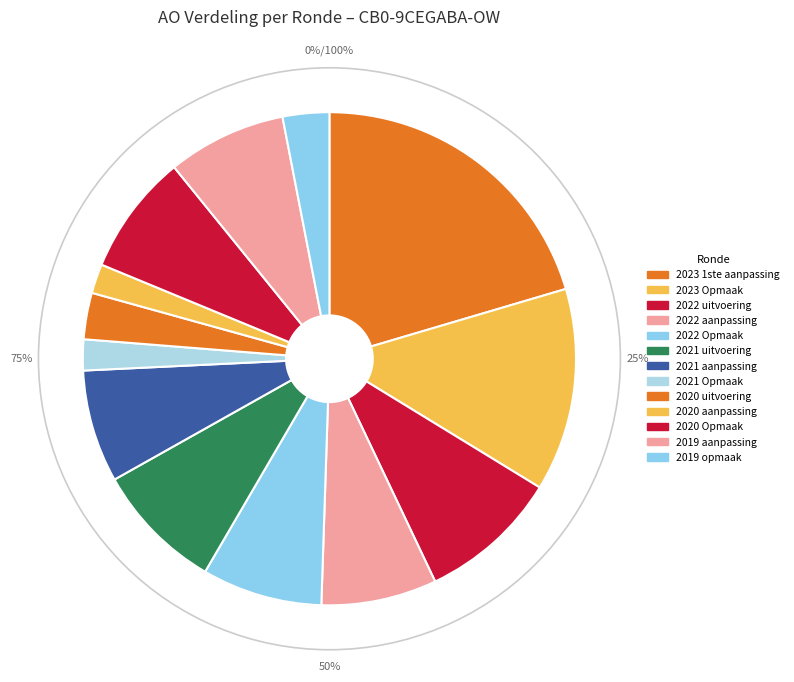

Is 2020 Opmaak the majority of the pie?

No